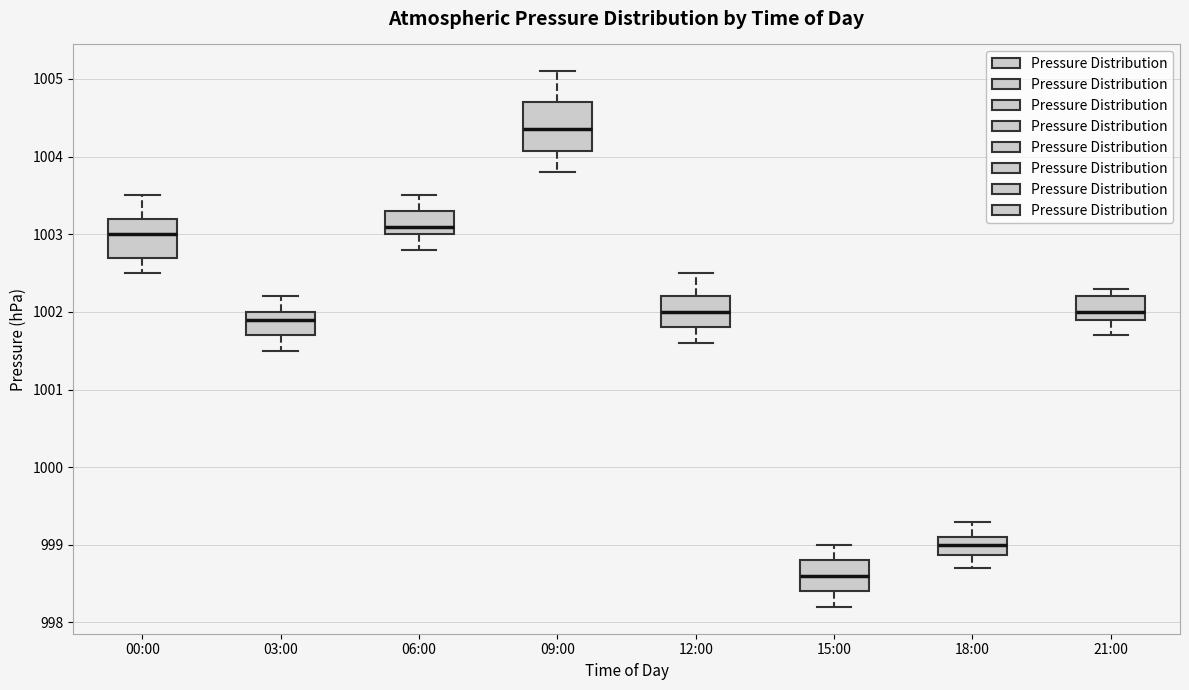

Which box is the tallest, from its lower edge to its upper edge?

09:00